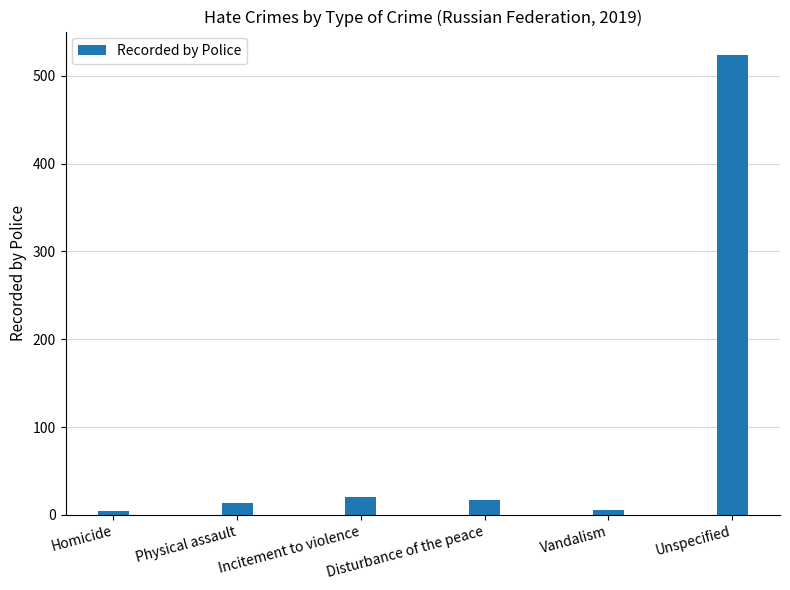

The value at Unspecified is 188. True or false?

False